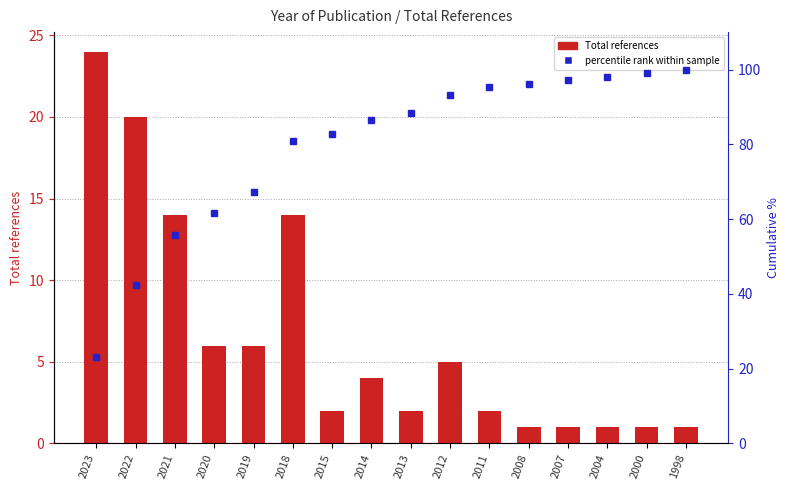

What is the value of the Total references bar at the 3rd from the left?

14.0